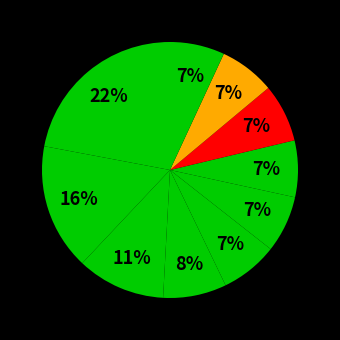

Which slice is the largest?

pct05